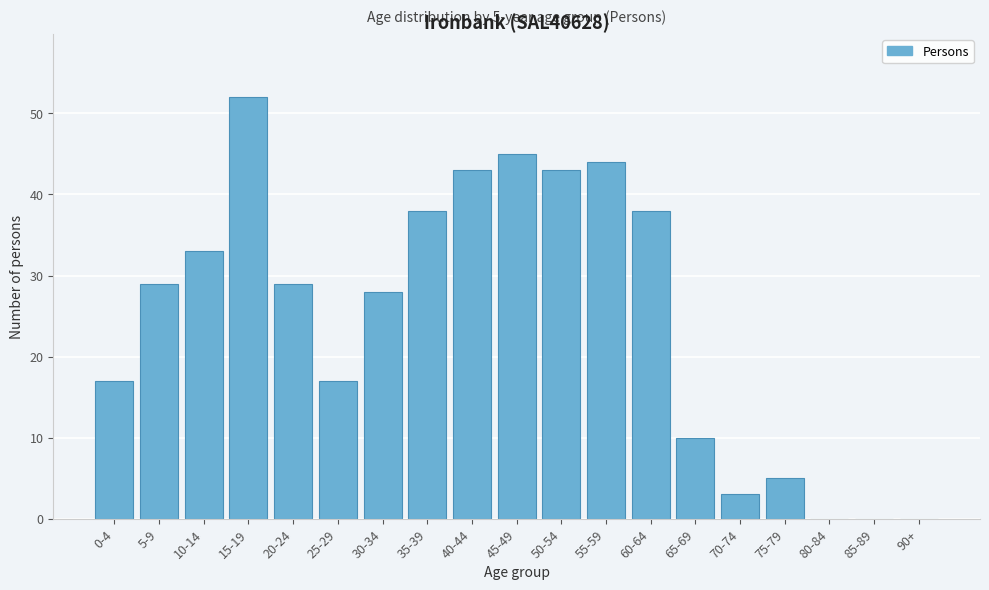

Reading right to left, list all the values displayed in this chart.

90+=0	85-89=0	80-84=0	75-79=5	70-74=3	65-69=10	60-64=38	55-59=44	50-54=43	45-49=45	40-44=43	35-39=38	30-34=28	25-29=17	20-24=29	15-19=52	10-14=33	5-9=29	0-4=17